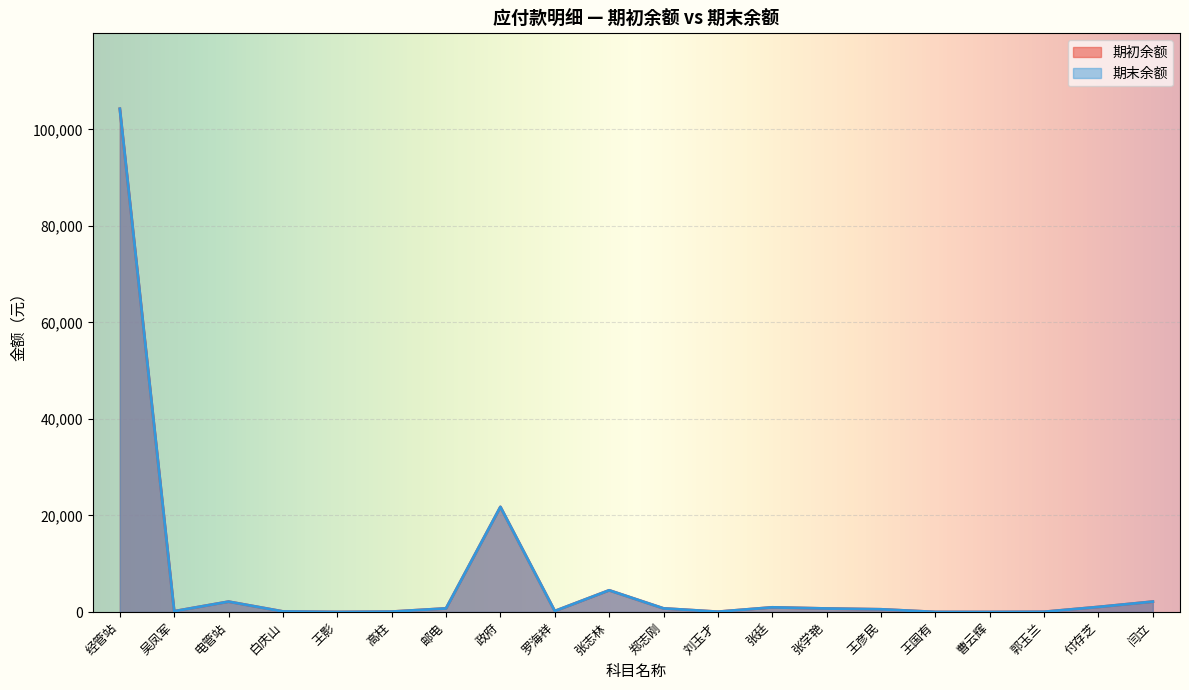

How many categories are shown in the chart?

20